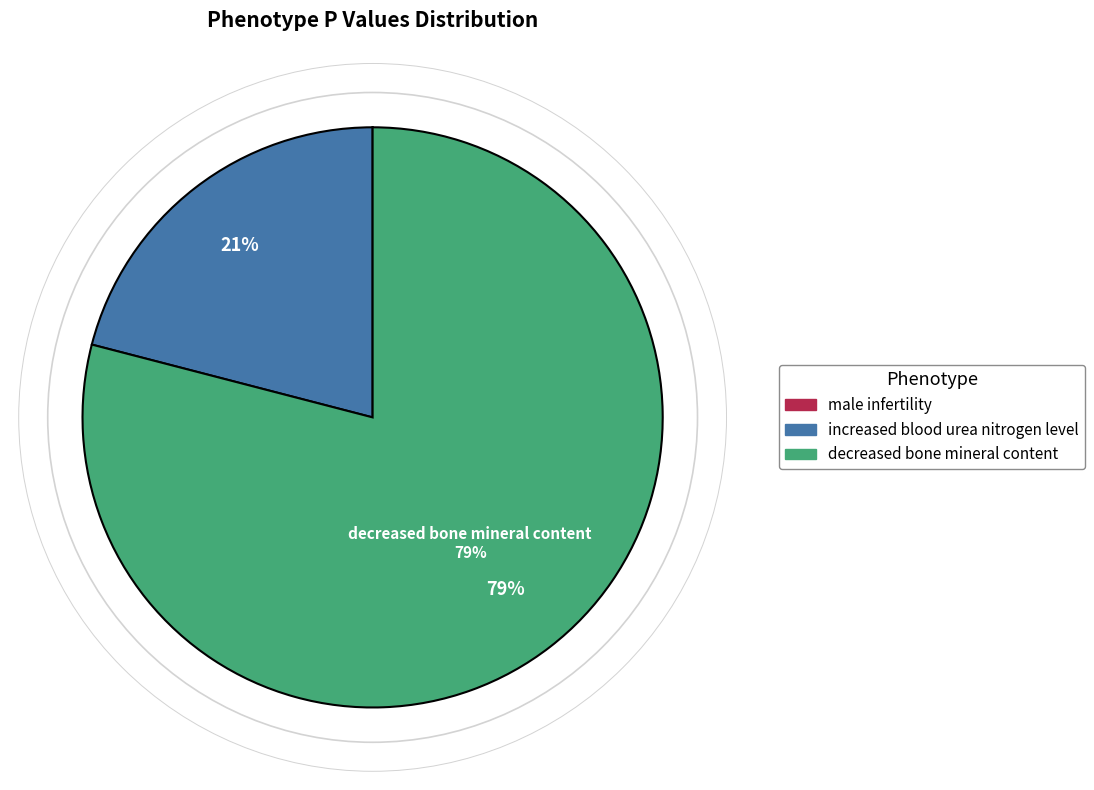

Between increased blood urea nitrogen level and decreased bone mineral content, which is larger?

decreased bone mineral content